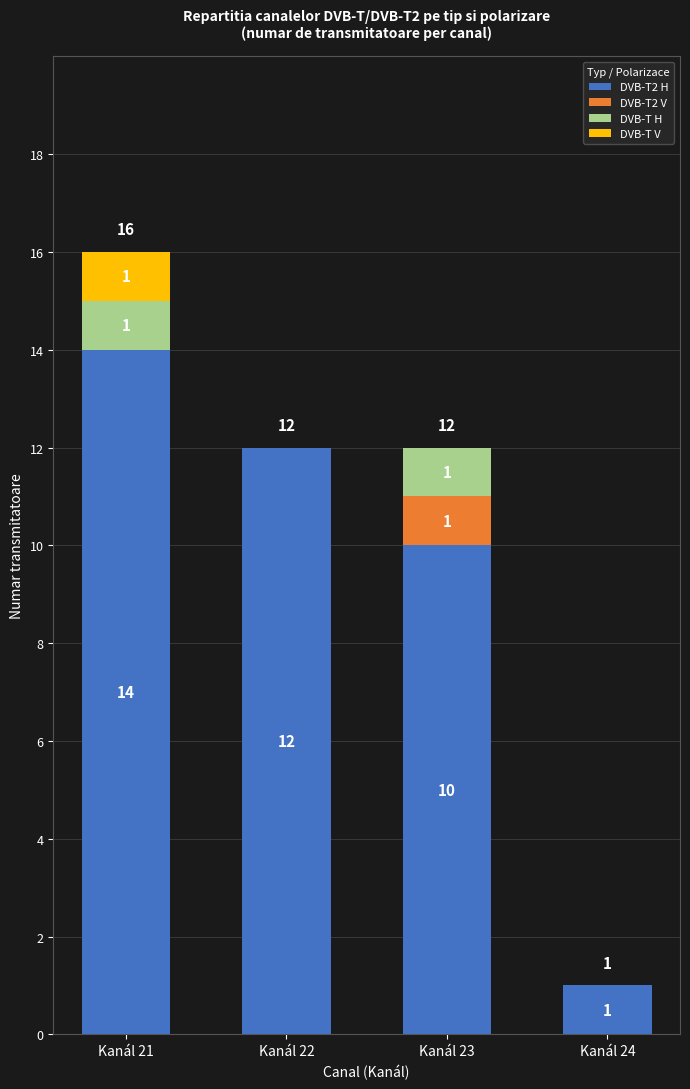

Are the bars horizontal?

No